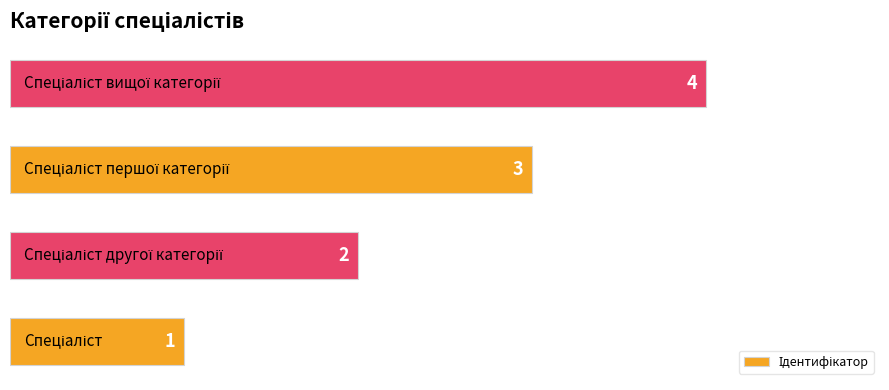

What is the maximum value shown in the chart?

4